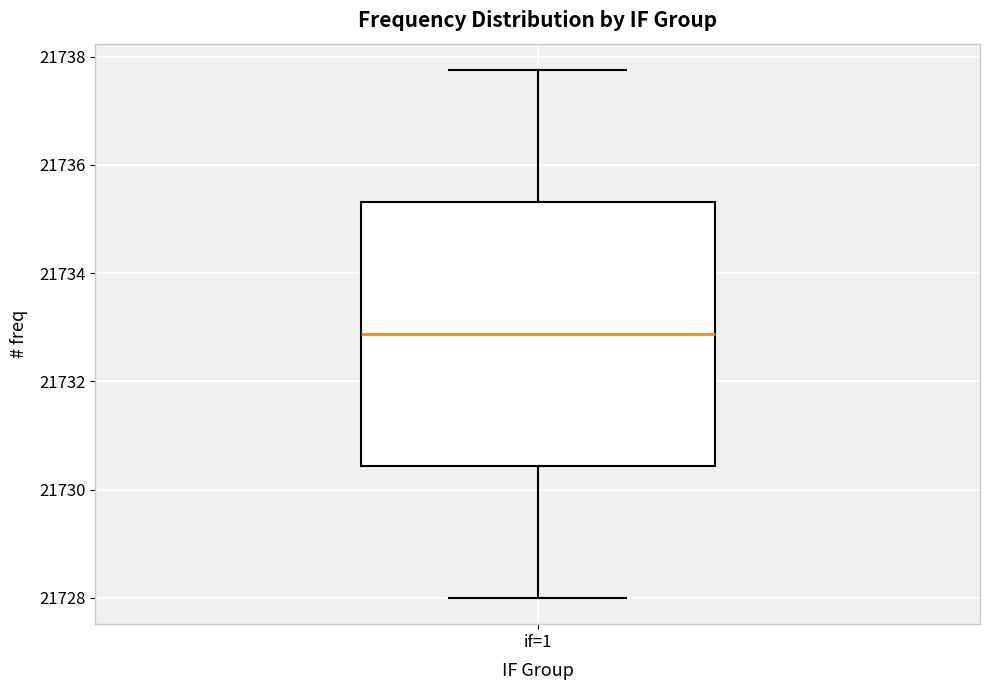

Read this box plot against the y-axis: the position of the median line, the range covered by the box, and the ends of both whiskers. The values are not printed on the chart, so give them approximately, as read against the axis.

median 21732.8, box 21730.4 to 21735.4, whiskers 21728.0 to 21737.8